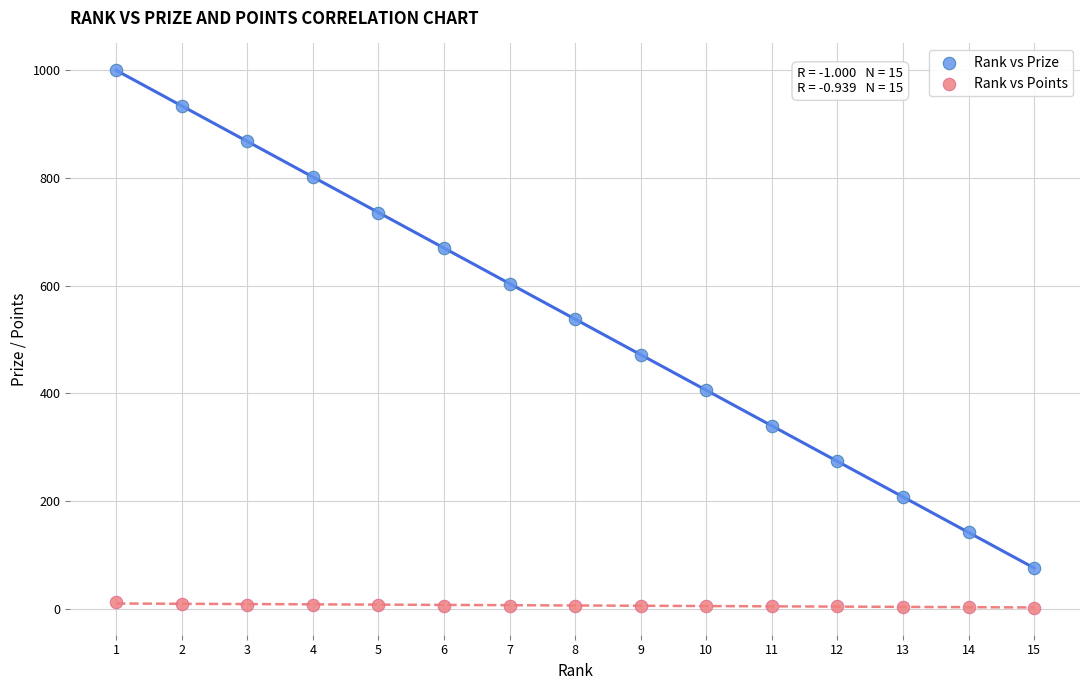

Which series reaches the maximum Y coordinate?

Rank vs Prize